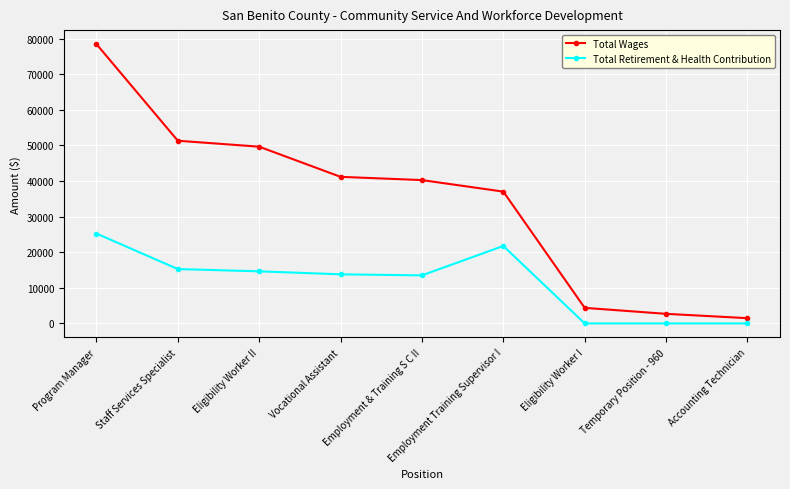

The Total Wages series shows 54166 at Employment & Training S C II. True or false?

False